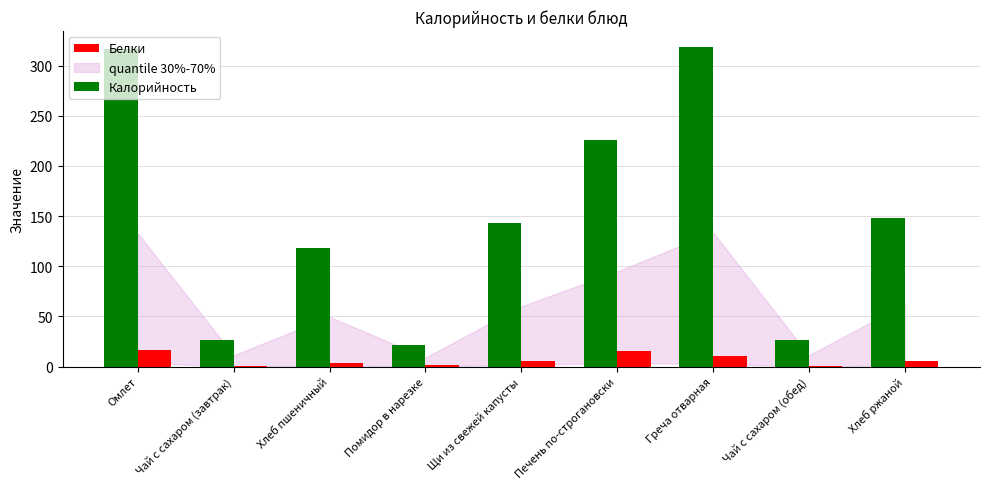

Which series has the largest total across all categories?

Калорийность